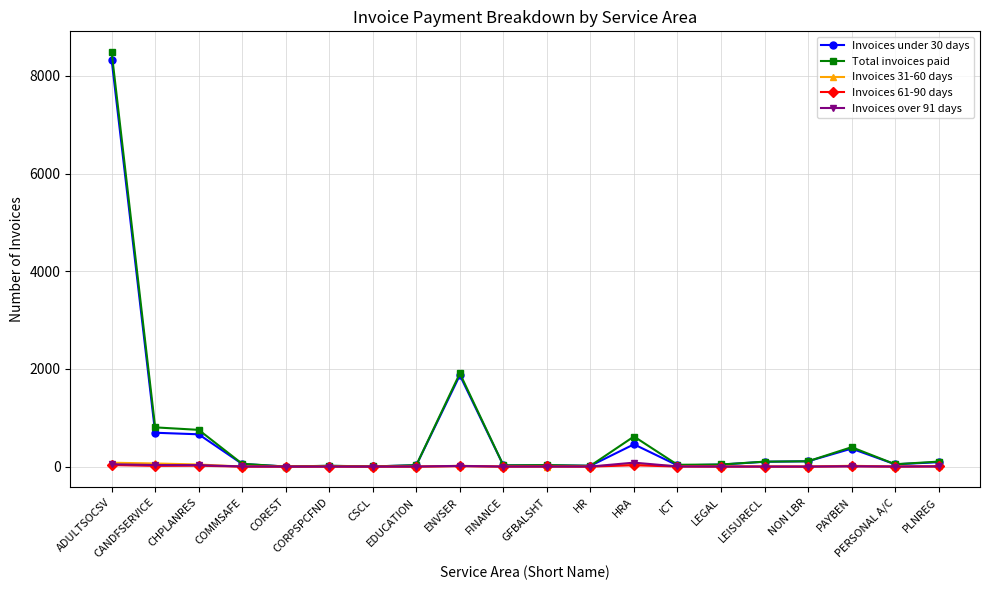

Does the chart have visible grid lines?

Yes